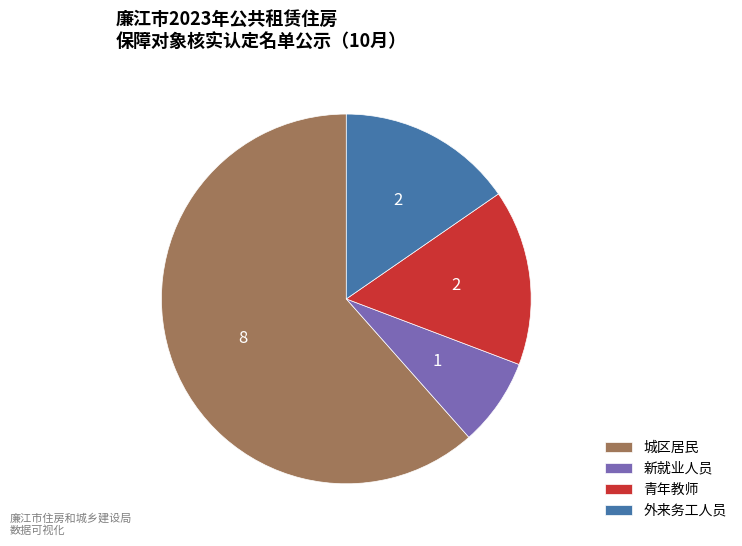

True or false: 新就业人员 accounts for 8% of the total.

True